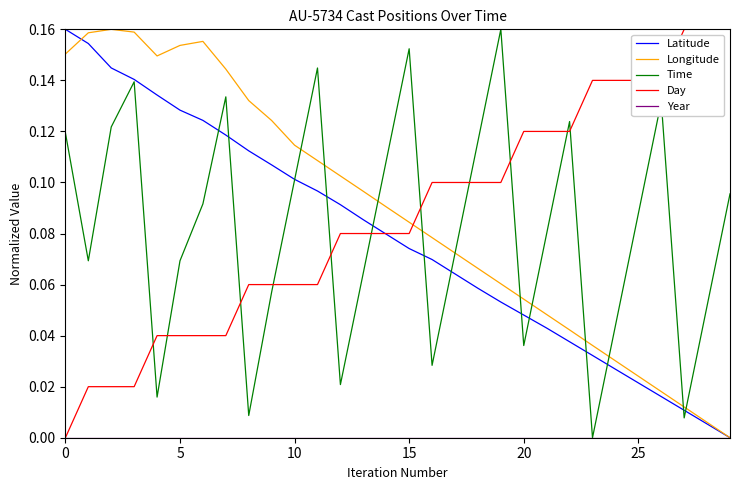

True or false: Year and Longitude cross at least once.

False